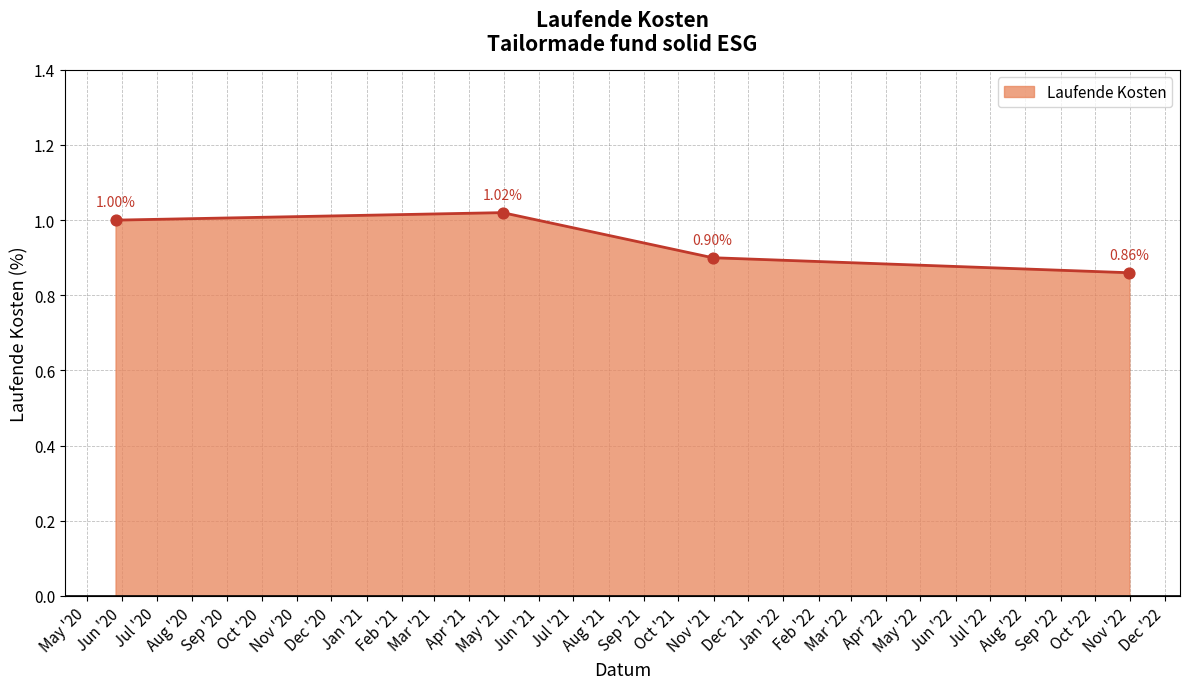

What is the average value?

0.9